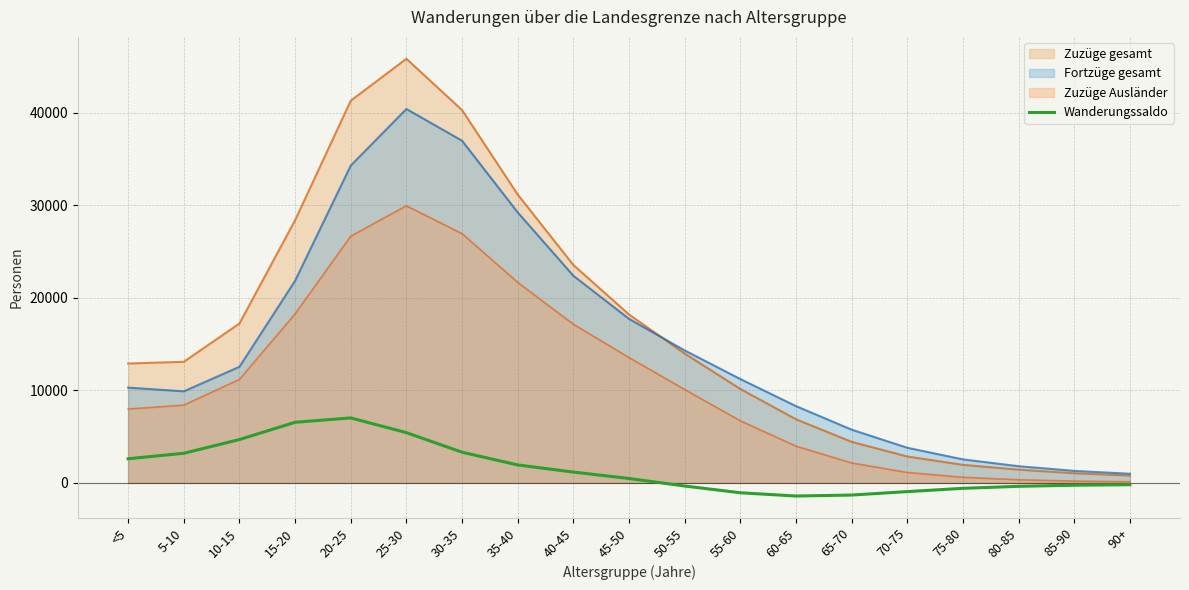

At which label does the data first exceed 473?

<5